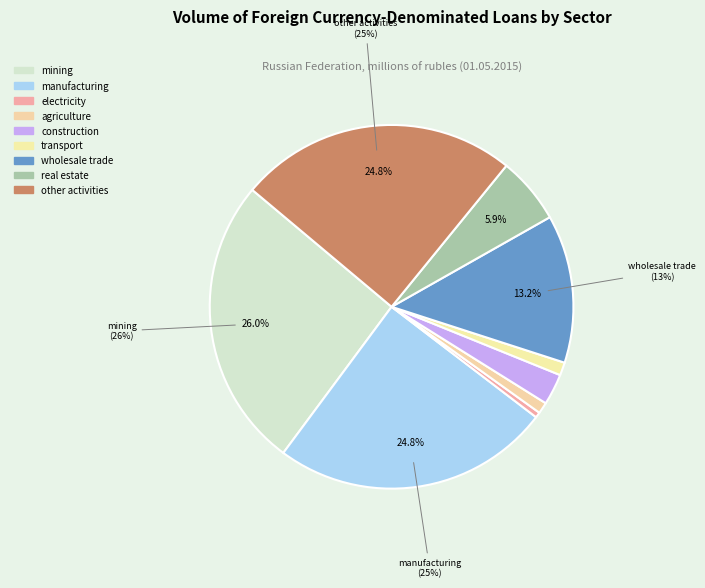

Is there any slice that represents more than half of the pie?

No